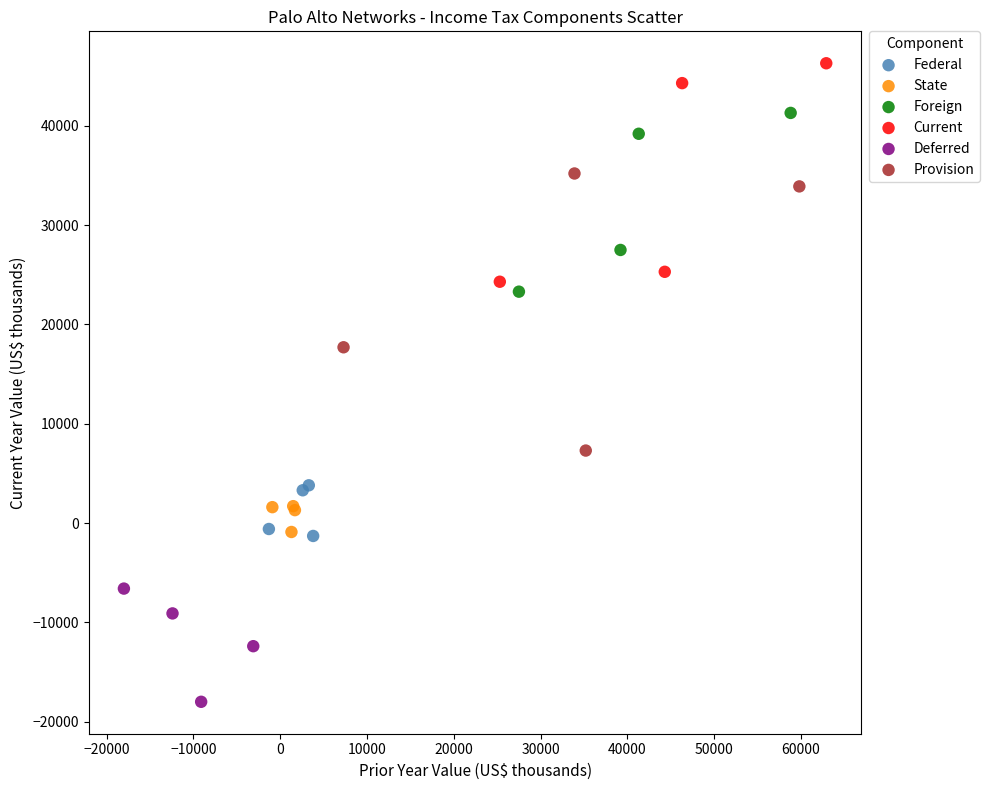

What are all the series names shown in the legend?

Federal, State, Foreign, Current, Deferred, Provision